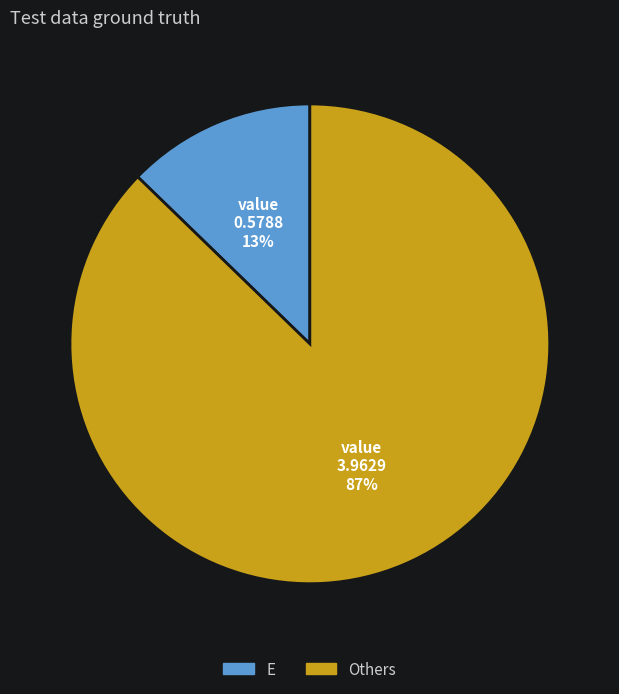

Does any single category account for the majority?

Yes